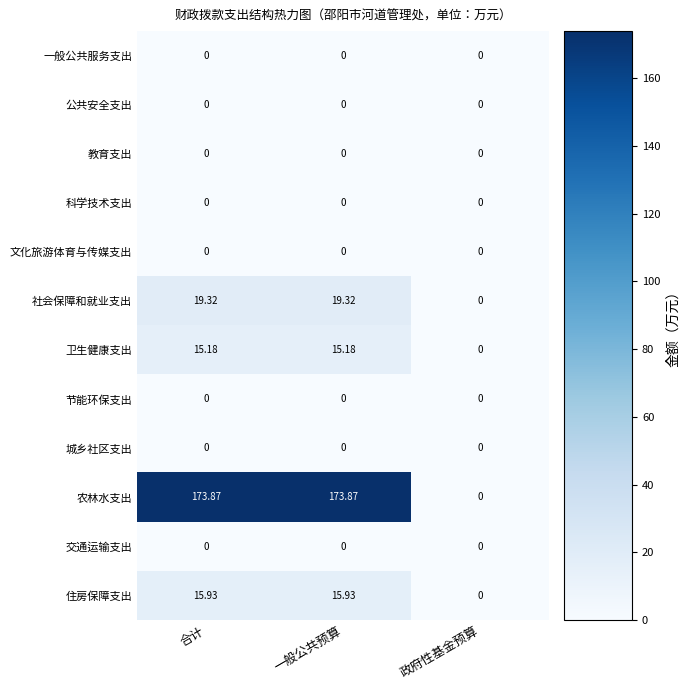

Which series changed the most between 合计 and 政府性基金预算?

农林水支出